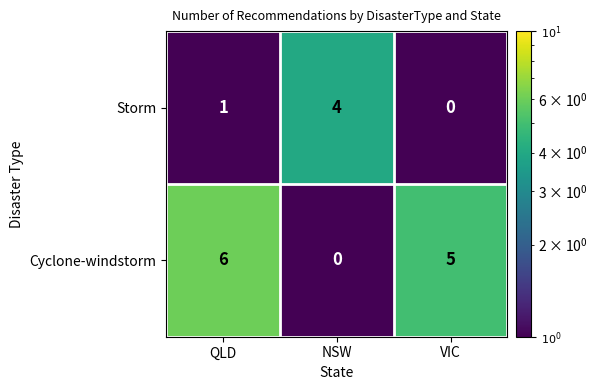

Between NSW and VIC, which series saw the biggest shift?

Cyclone-windstorm